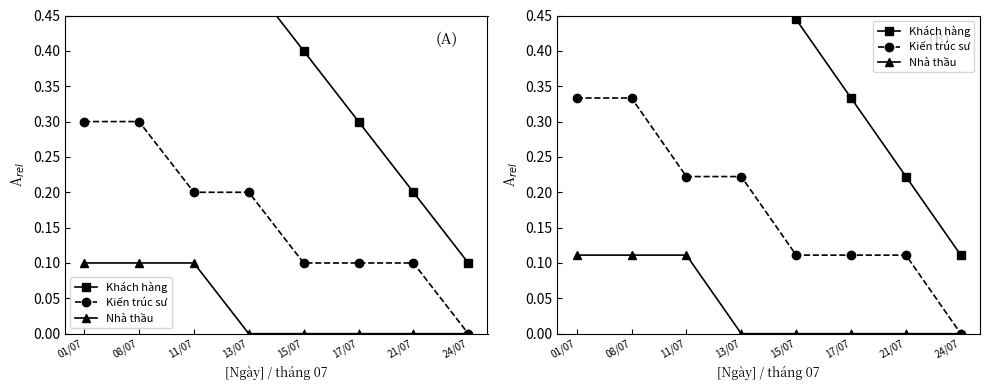

Which label corresponds to the largest value in the chart?

01/07